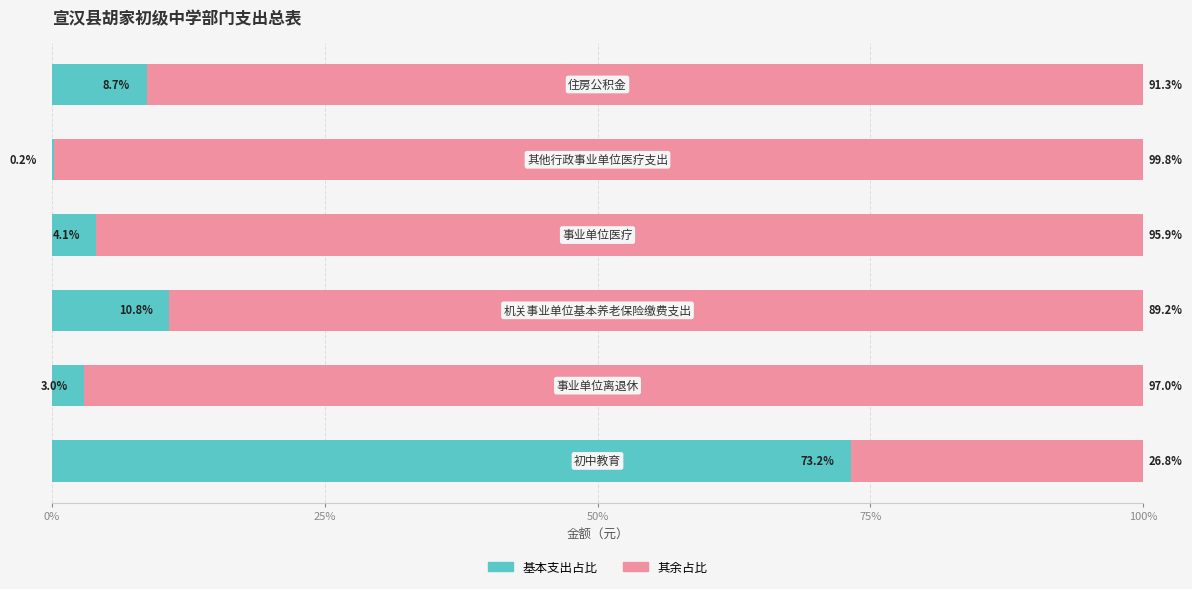

What is the highest value of the 基本支出占比 series?

73.2